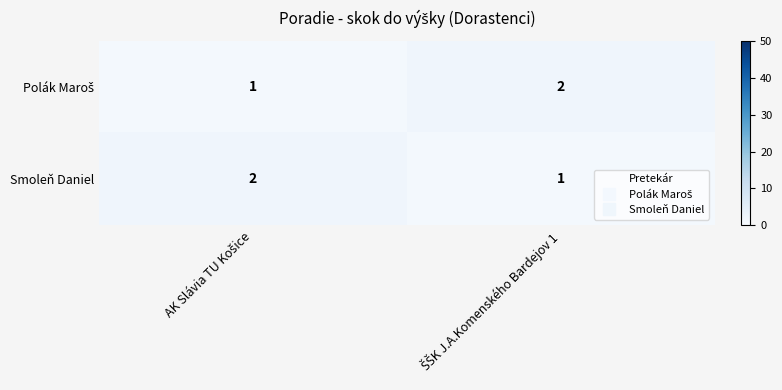

What is the sum of all Smoleň Daniel values?

3